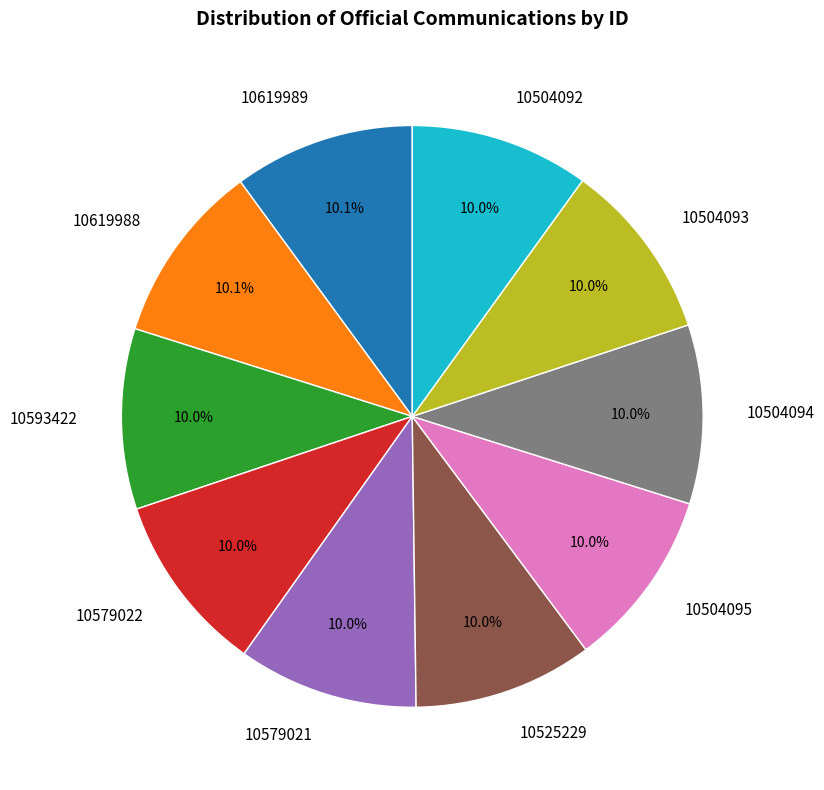

To the nearest percent, what is the combined percentage of 10525229 and 10619989?

20%